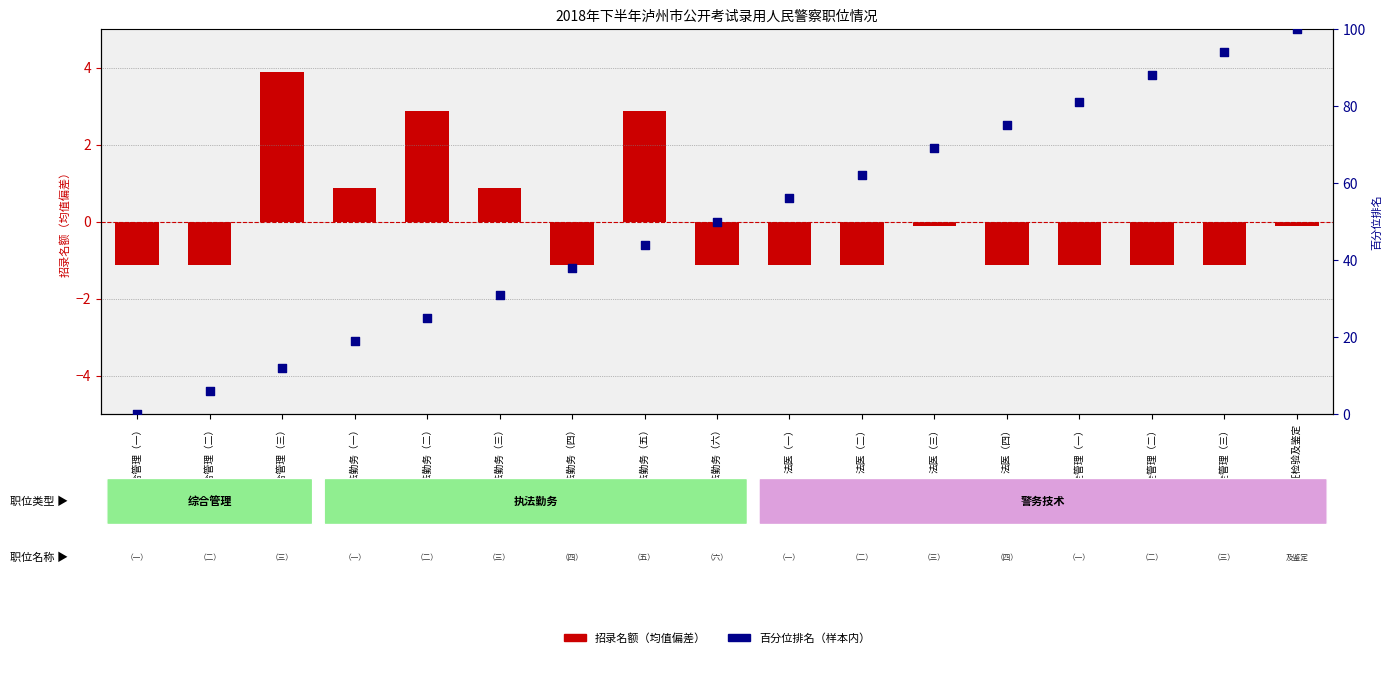

At how many categories does at least one series exceed 32?

11